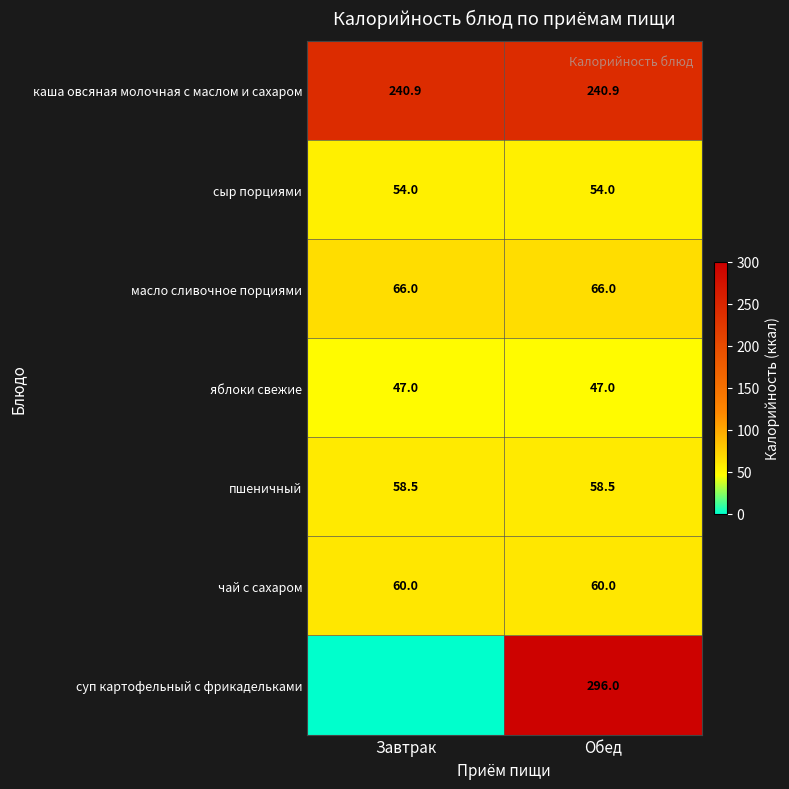

What is the average value of the масло сливочное порциями series?

66.0